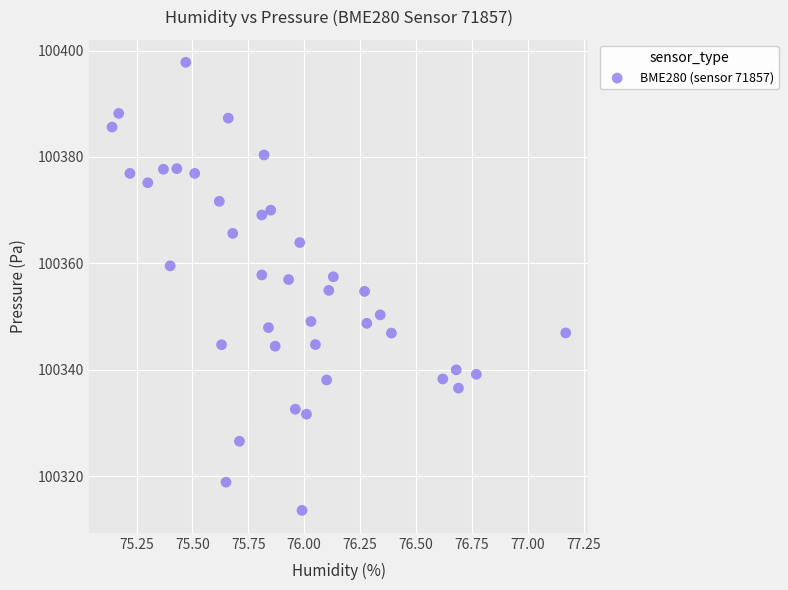

What is the range of Y values (max minus min)?

84.3